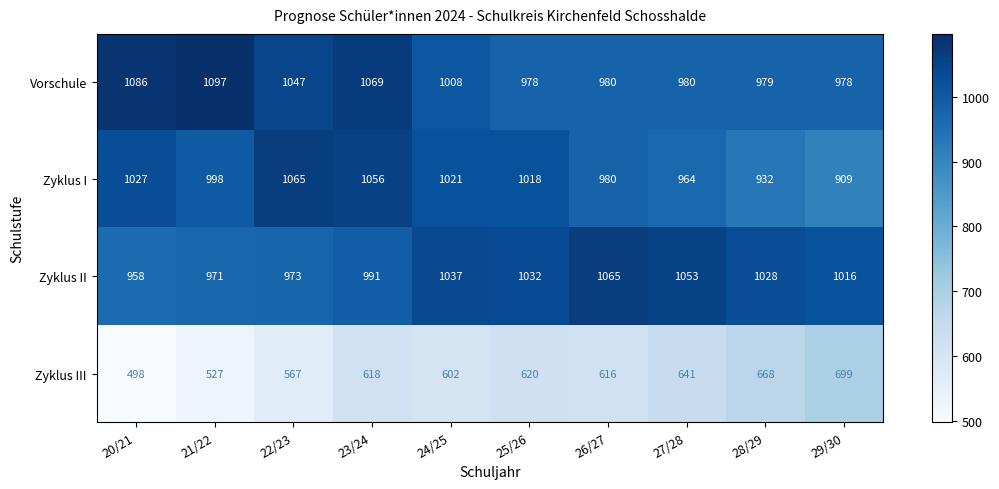

Which series has the widest spread of values?

Zyklus III